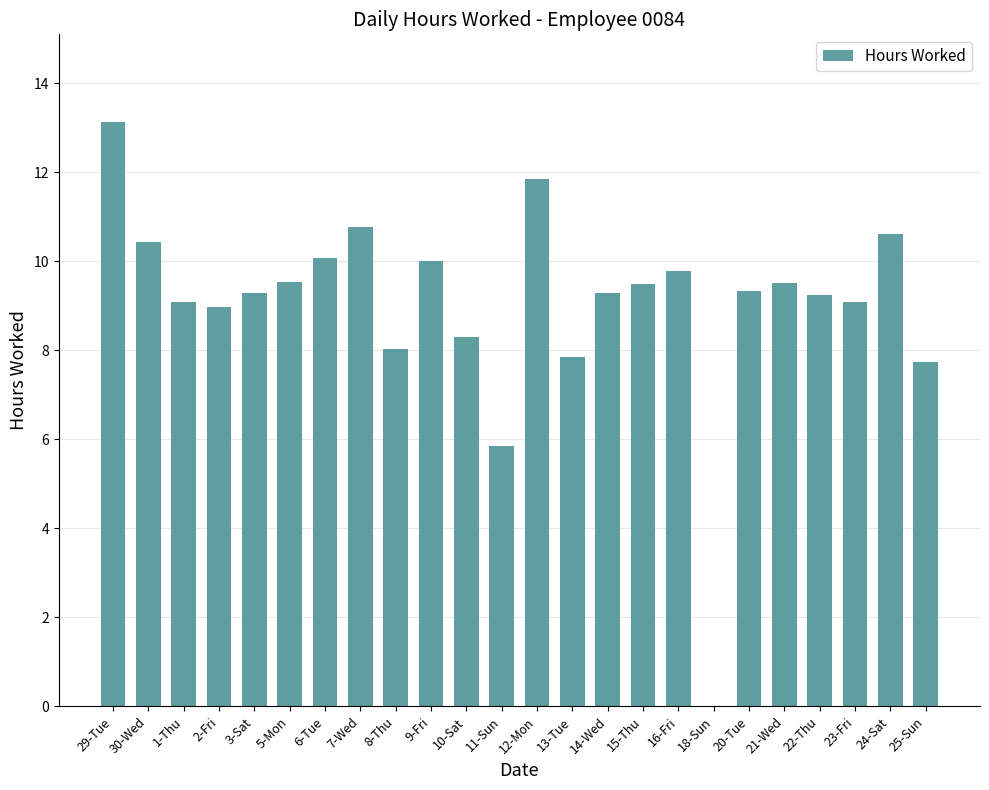

Which has a higher value, 13-Tue or 24-Sat?

24-Sat